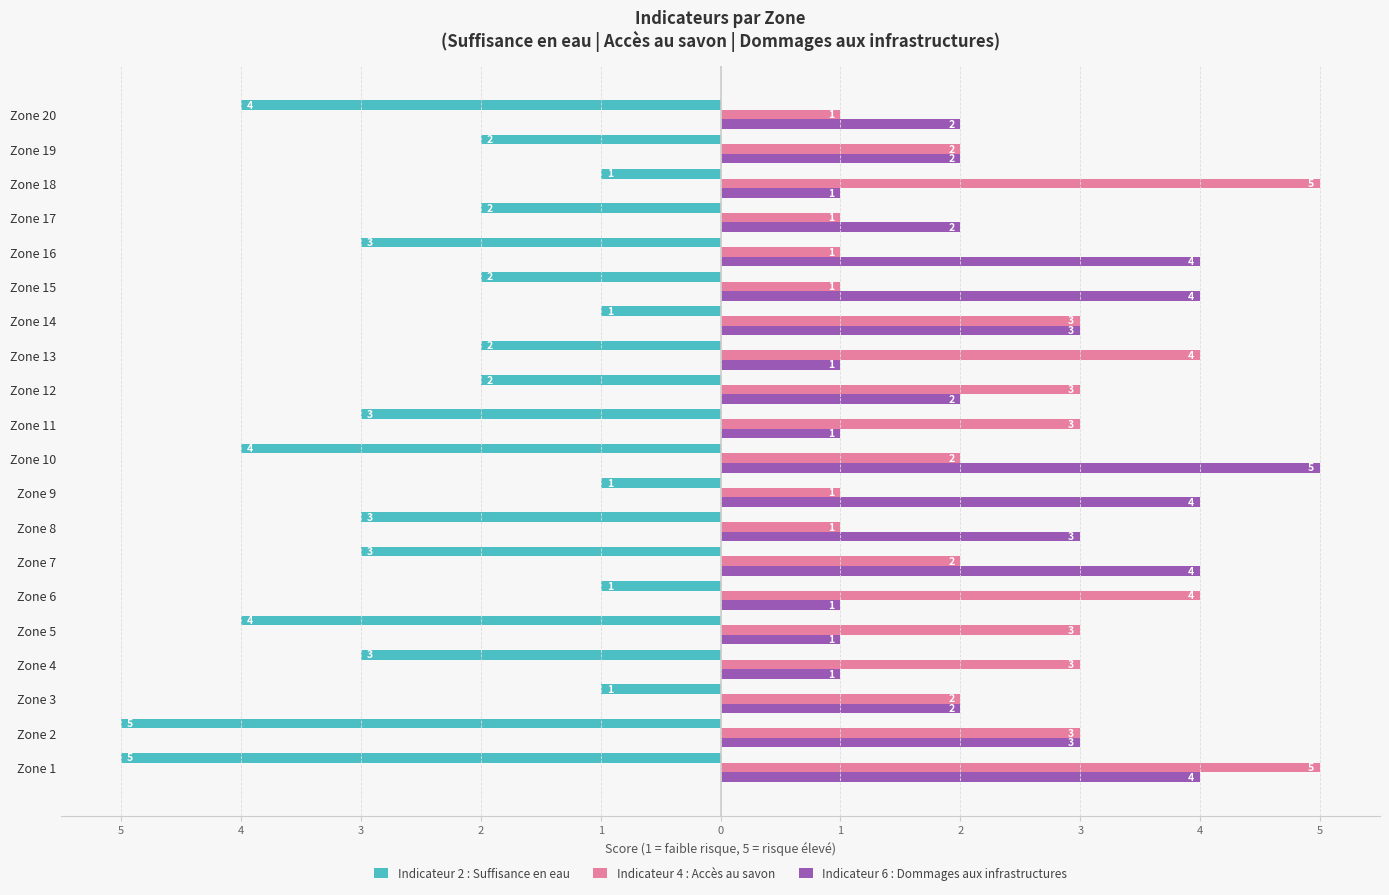

What are all the series names shown in the legend?

Indicateur 2 : Suffisance en eau, Indicateur 4 : Accès au savon, Indicateur 6 : Dommages aux infrastructures